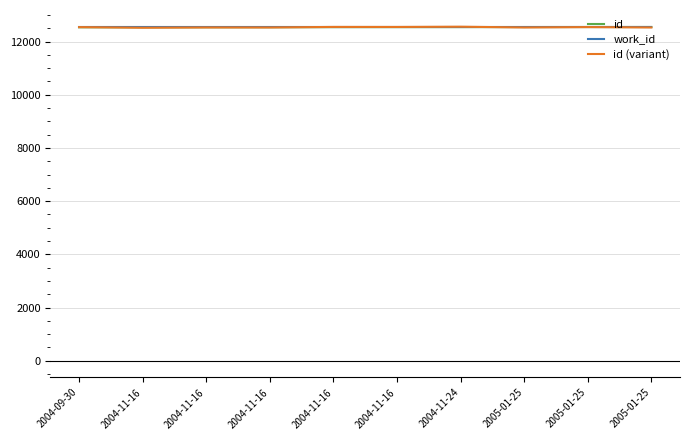

What are all the series names shown in the legend?

id, work_id, id (variant)